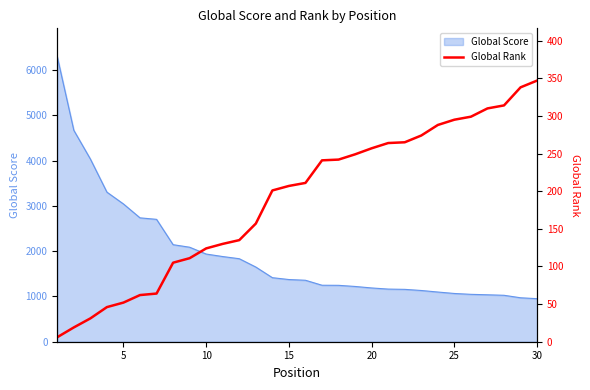

What is the minimum value for Global Score?

951